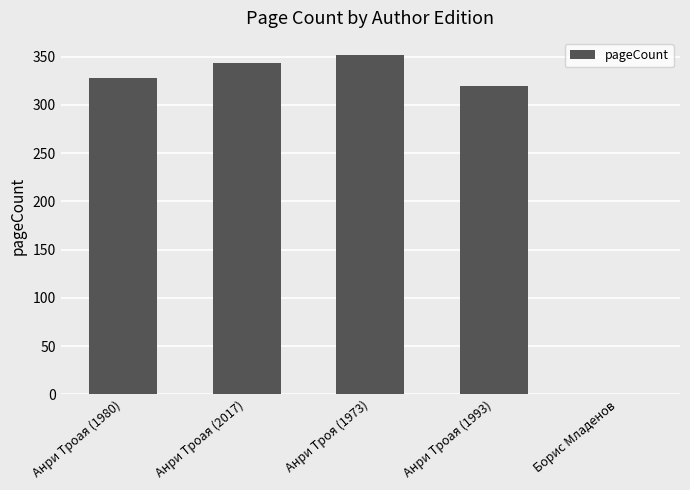

What is the approximate value at Анри Троая (1980), to the nearest 50?

350